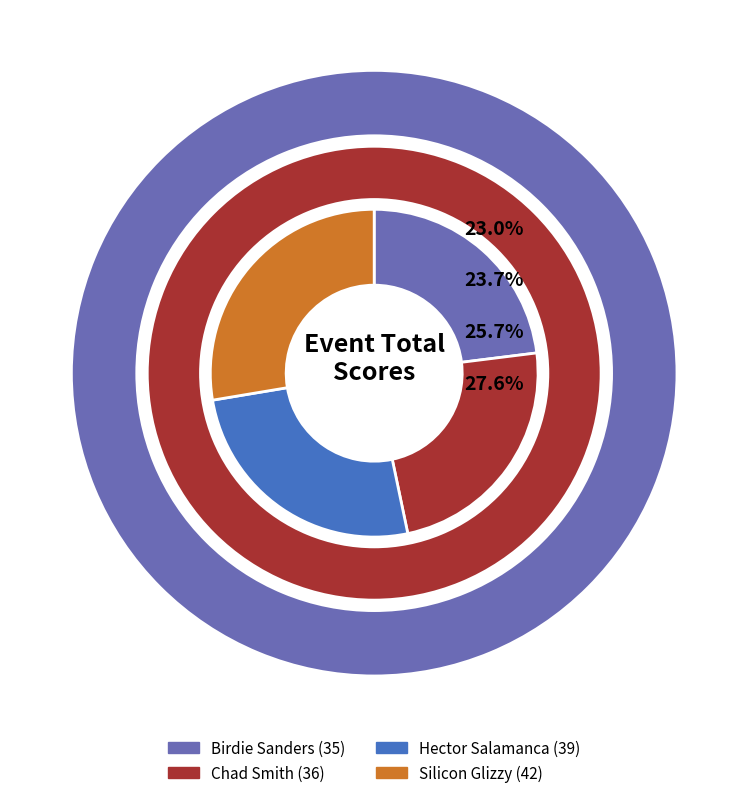

True or false: Hector Salamanca accounts for 12% of the total.

False